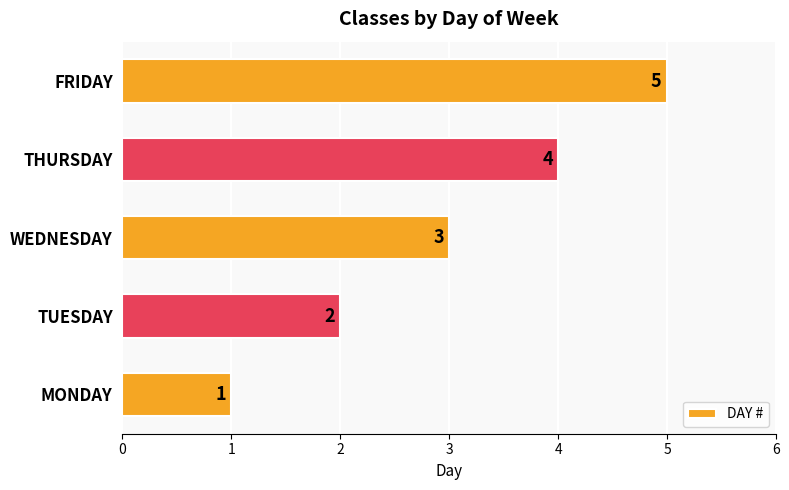

How many values are between 2 and 4?

3